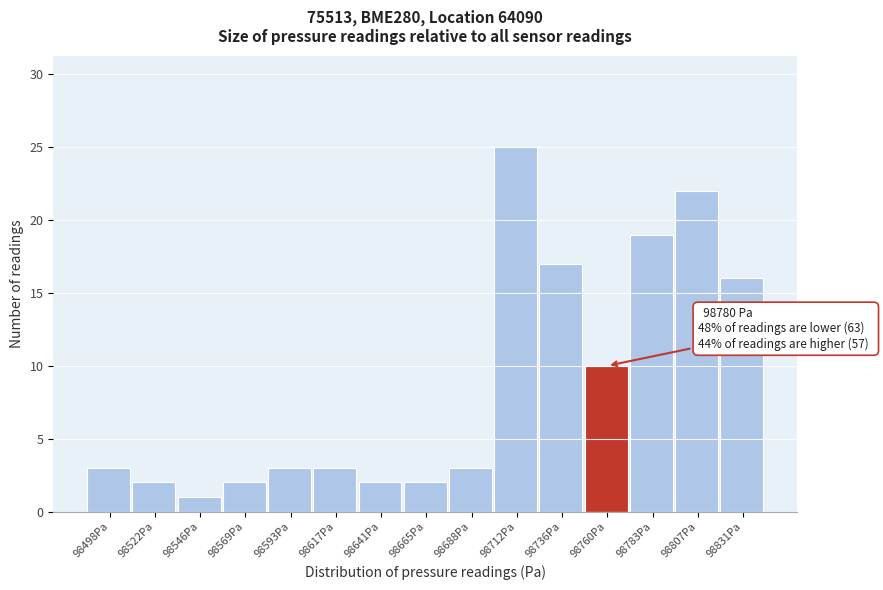

Reading right to left, what are all the values shown in this chart?

98831Pa=16	98807Pa=22	98783Pa=19	98760Pa=10	98736Pa=17	98712Pa=25	98688Pa=3	98665Pa=2	98641Pa=2	98617Pa=3	98593Pa=3	98569Pa=2	98546Pa=1	98522Pa=2	98498Pa=3